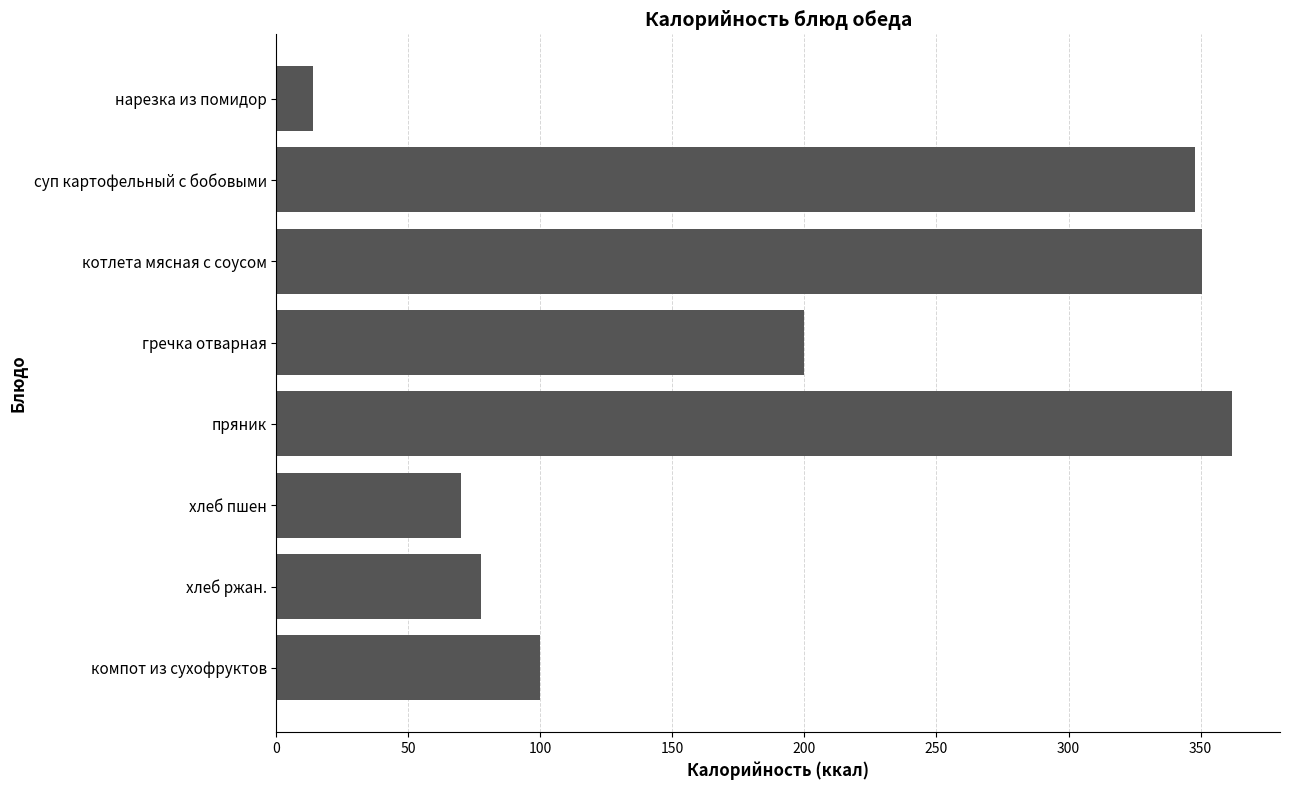

What is the approximate value at компот из сухофруктов?

100.0